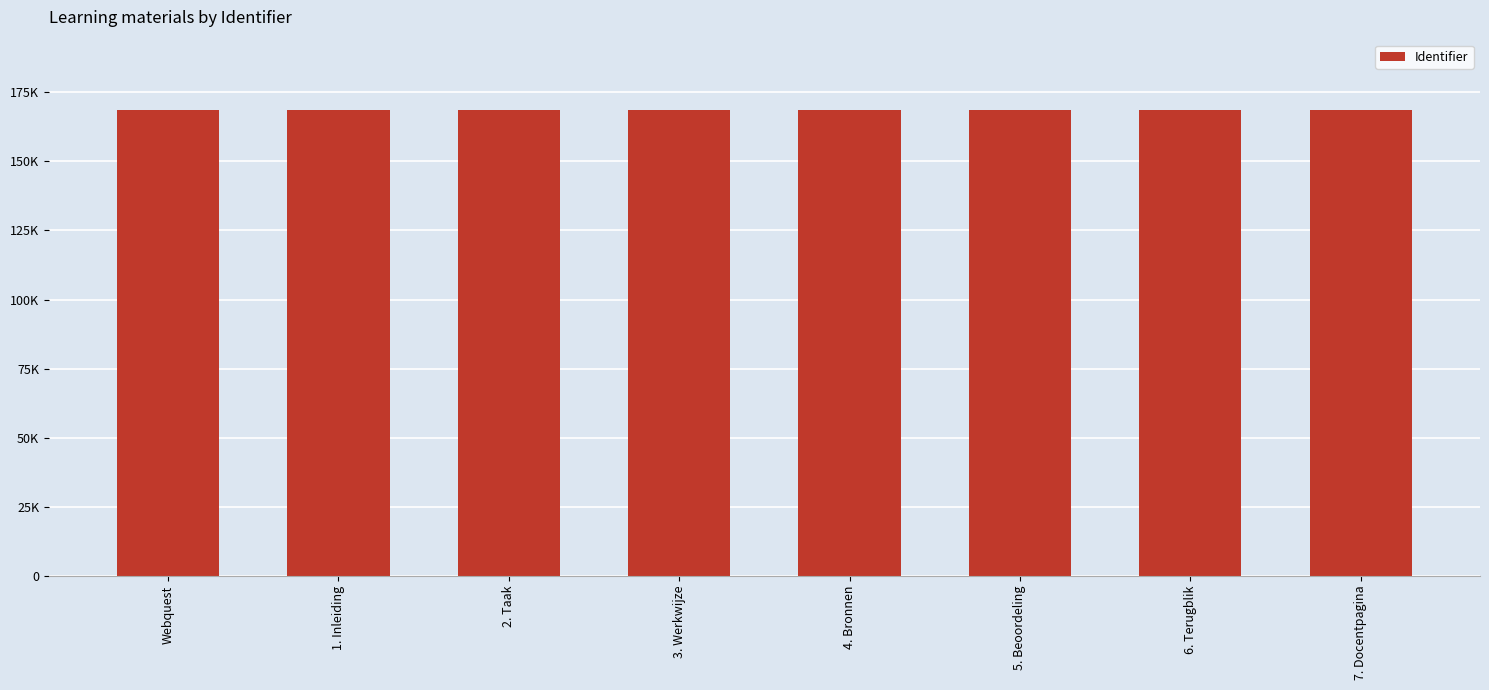

What is the label of the 5th bar from the right?

3. Werkwijze